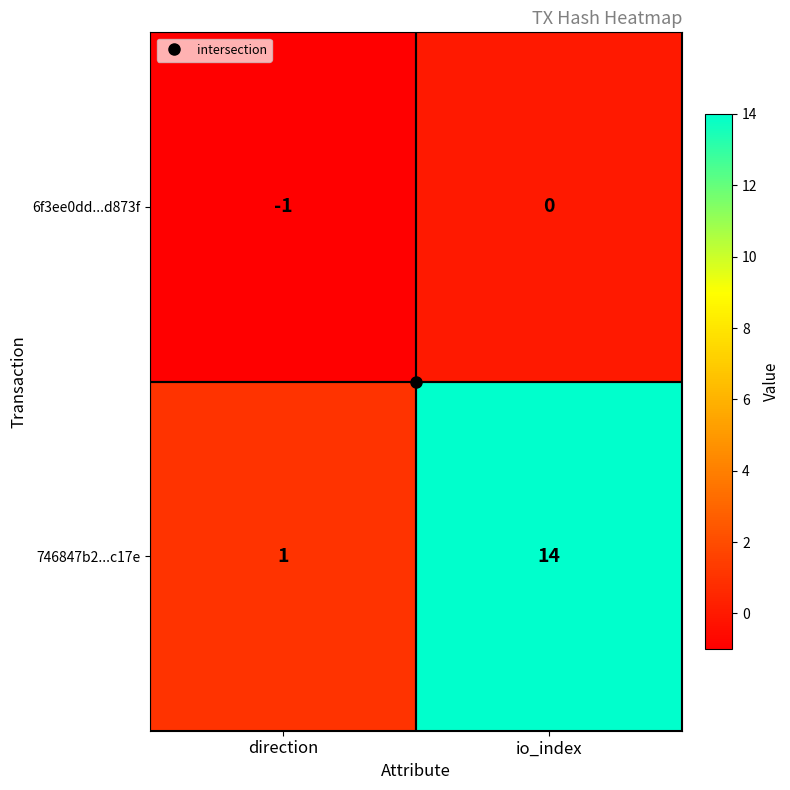

At direction, list the series in order from smallest to largest.

6f3ee0dd...d873f, 746847b2...c17e